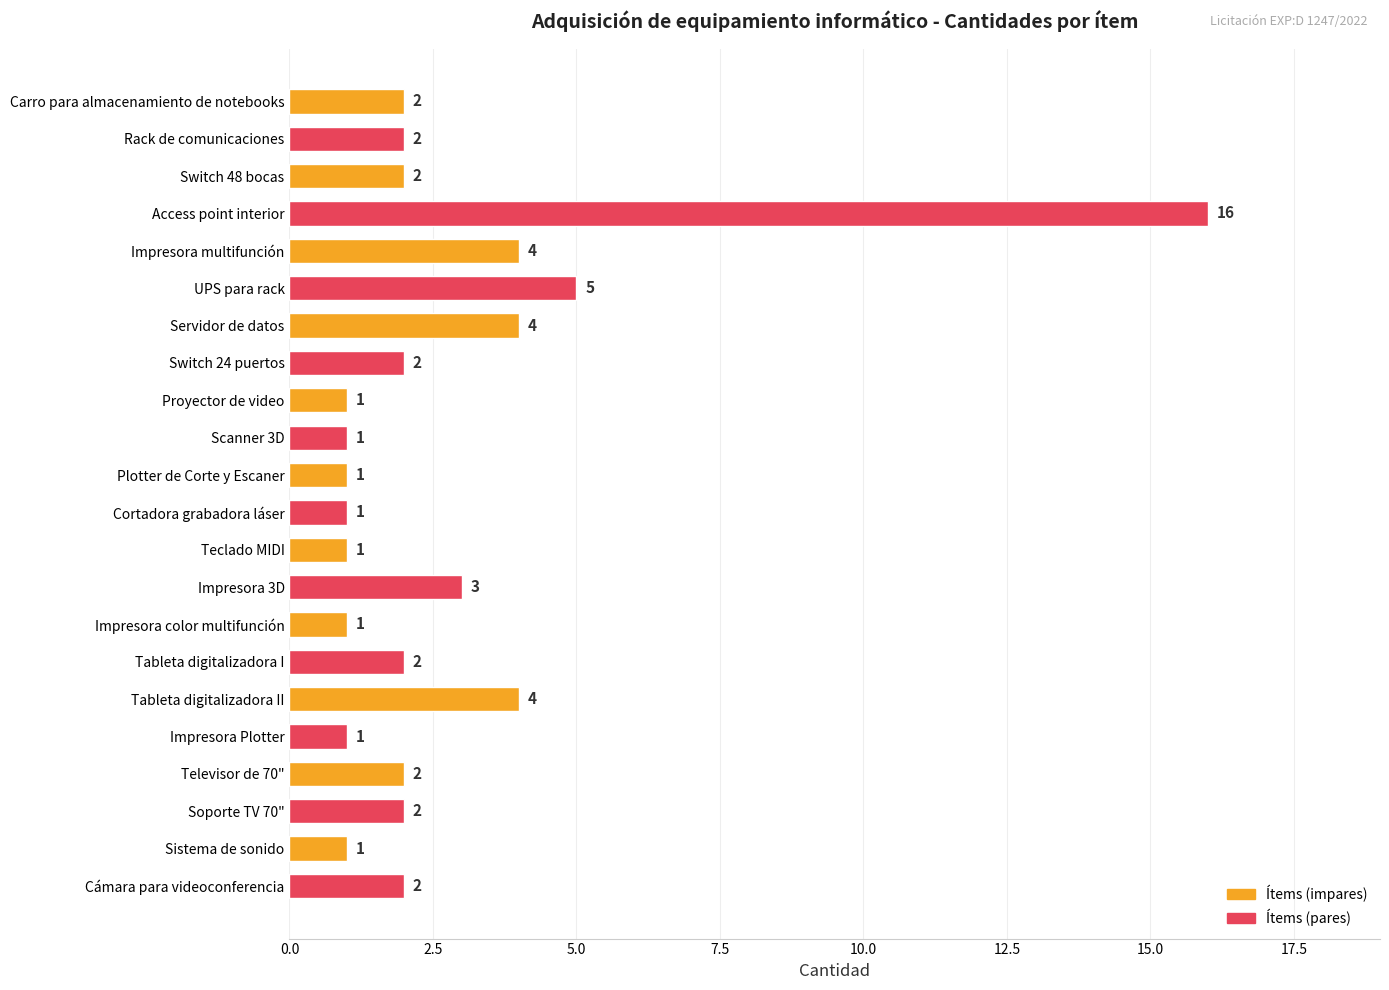

What is the change in value from Access point interior to Impresora multifunción?

-12